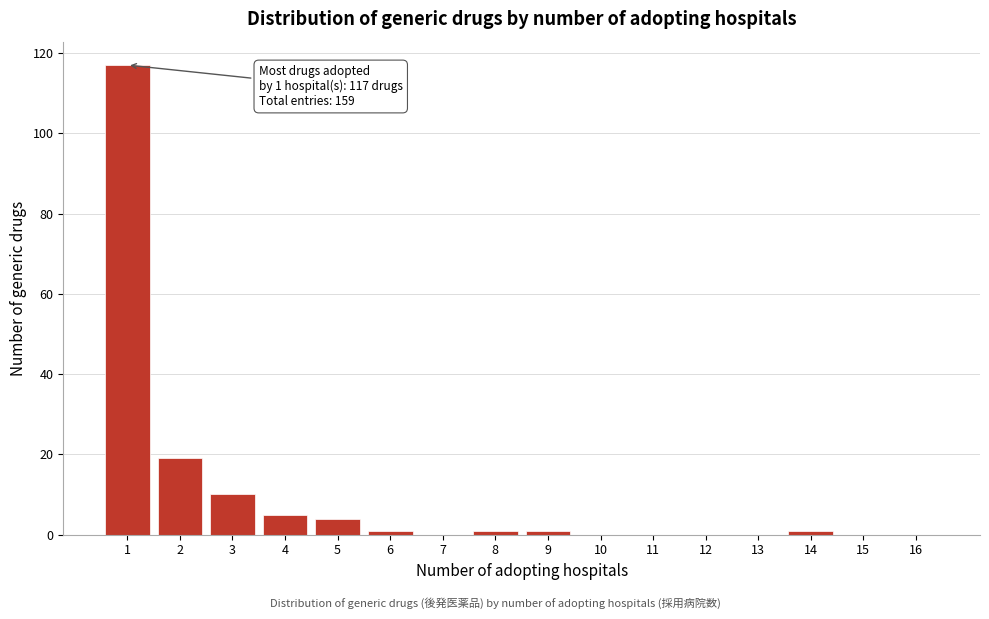

Reading left to right, list all the values displayed in this chart.

1=117	2=19	3=10	4=5	5=4	6=1	7=0	8=1	9=1	10=0	11=0	12=0	13=0	14=1	15=0	16=0